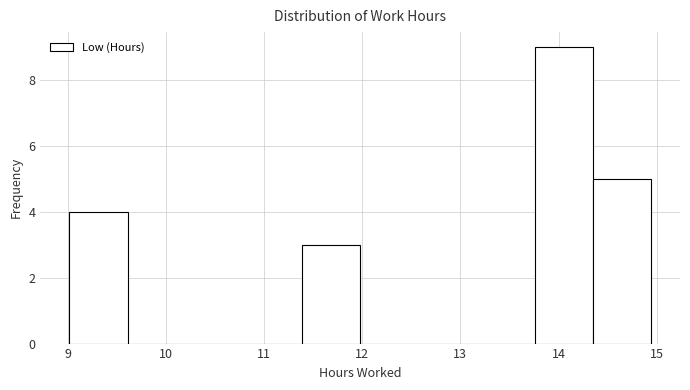

Reading left to right, transcribe this chart: for each bar, give the range it covers on the x-axis and its height. Neither the bar edges nor the heights are printed on the chart, so give them approximately, as read against the axes.

9.0 to 9.6: 4
9.6 to 10.2: 0
10.2 to 10.8: 0
10.8 to 11.4: 0
11.4 to 12.0: 3
12.0 to 12.6: 0
12.6 to 13.2: 0
13.2 to 13.8: 0
13.8 to 14.3: 9
14.3 to 14.9: 5